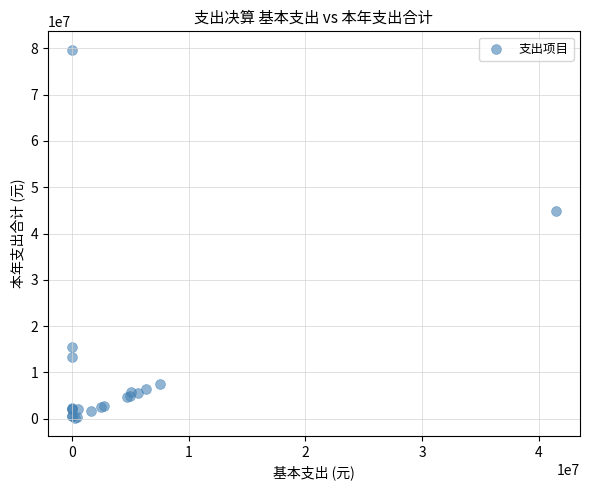

What Y value in the scatter plot is closest to 39979144?

44874810.5